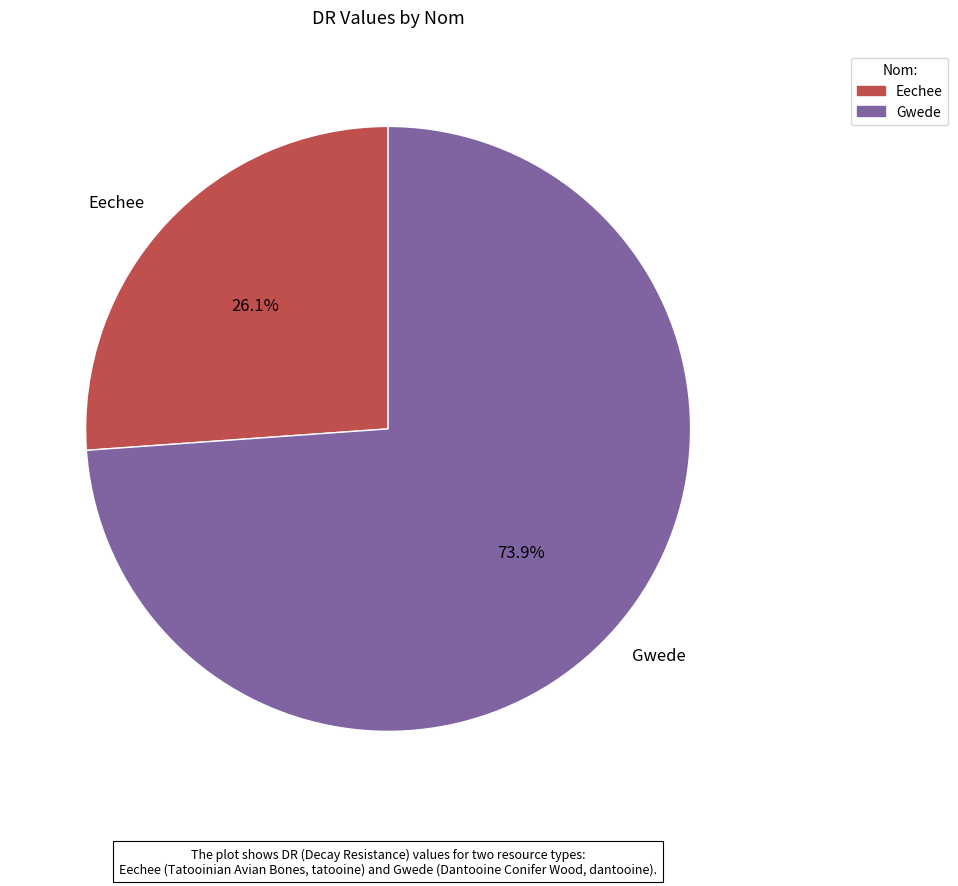

True or false: Gwede accounts for 74% of the total.

True